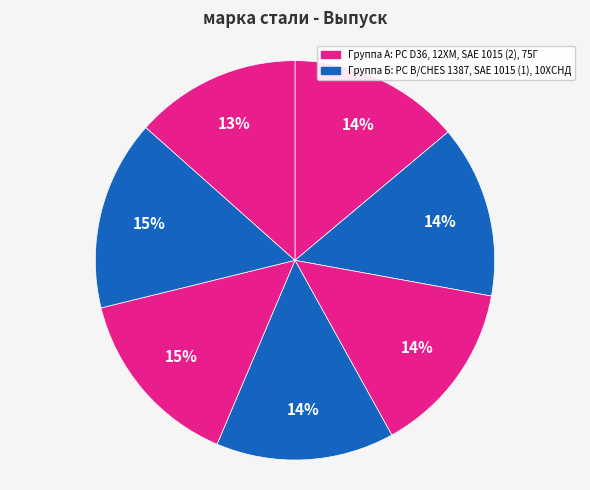

Count the number of slices in the pie.

7